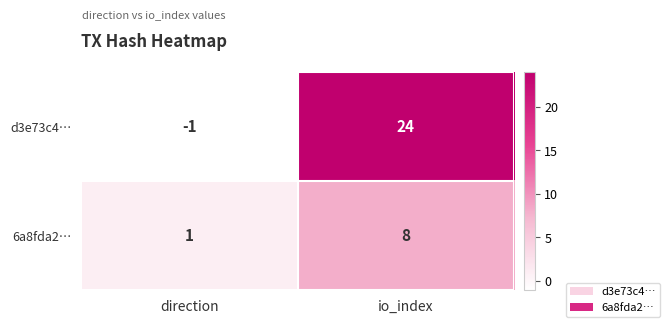

How many series are shown in this chart?

2